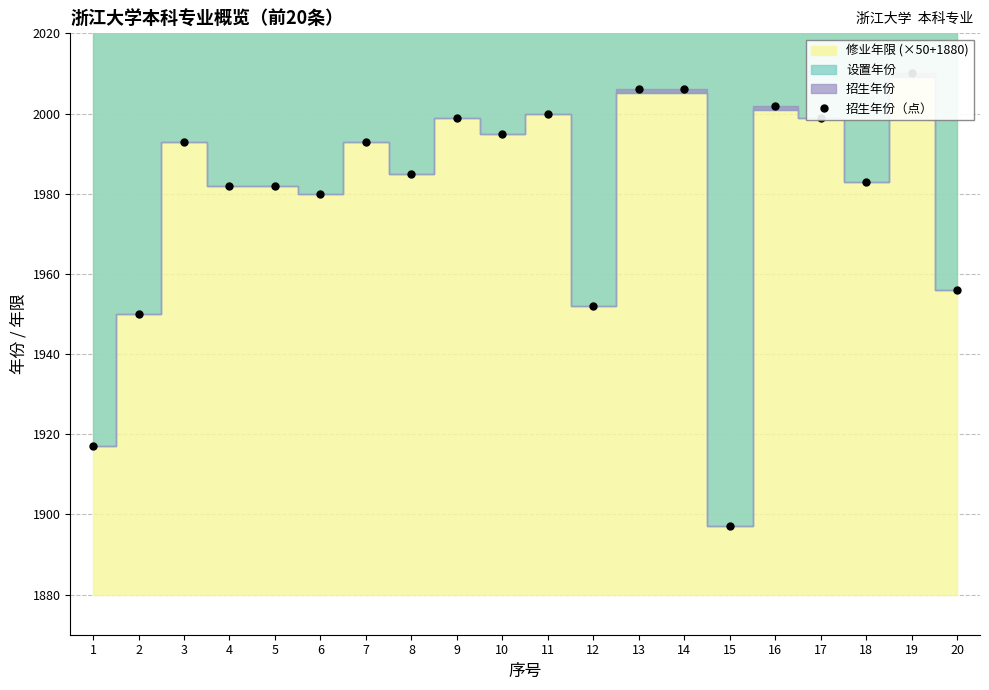

Where is the data nearest to the value 1953?

12